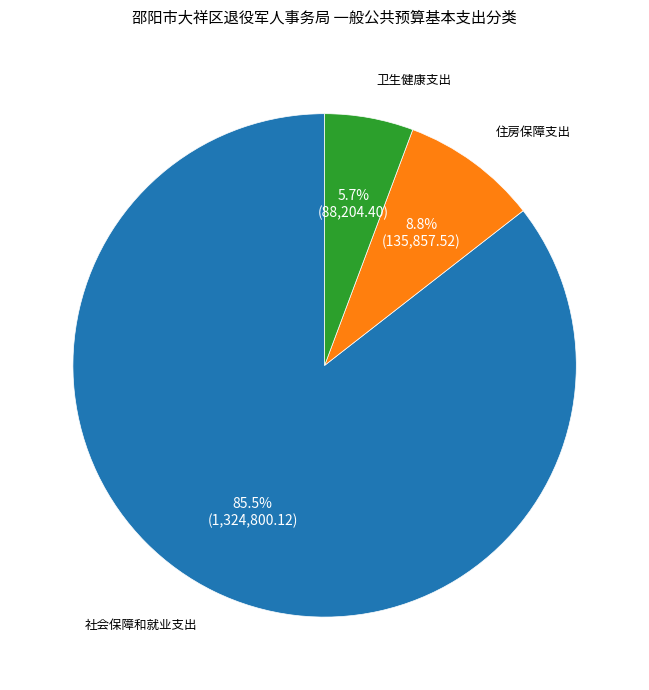

Approximately how many times larger is the value at 卫生健康支出 compared to 住房保障支出?

0.6